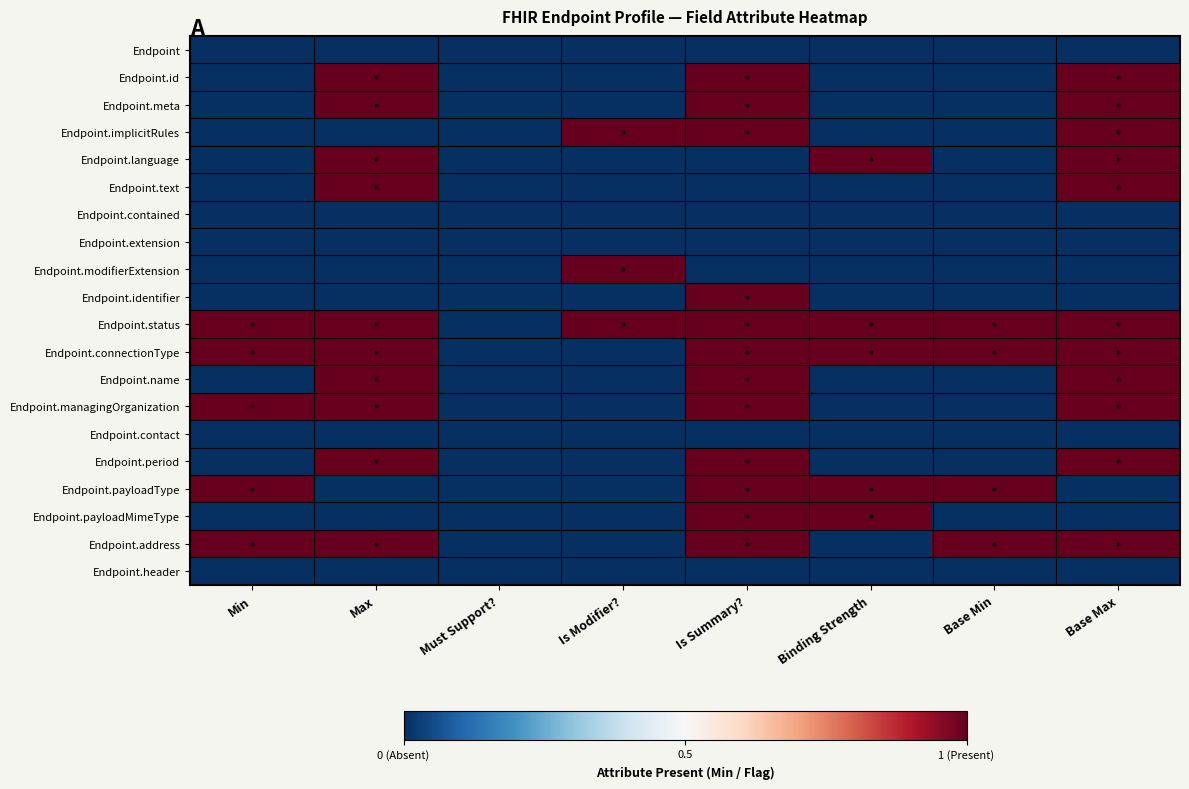

Reading left to right, transcribe all the data shown in this chart.

Endpoint: Min=0	Max=0	Must Support?=0	Is Modifier?=0	Is Summary?=0	Binding Strength=0	Base Min=0	Base Max=0
Endpoint.id: Min=0	Max=1	Must Support?=0	Is Modifier?=0	Is Summary?=1	Binding Strength=0	Base Min=0	Base Max=1
Endpoint.meta: Min=0	Max=1	Must Support?=0	Is Modifier?=0	Is Summary?=1	Binding Strength=0	Base Min=0	Base Max=1
Endpoint.implicitRules: Min=0	Max=0	Must Support?=0	Is Modifier?=1	Is Summary?=1	Binding Strength=0	Base Min=0	Base Max=1
Endpoint.language: Min=0	Max=1	Must Support?=0	Is Modifier?=0	Is Summary?=0	Binding Strength=1	Base Min=0	Base Max=1
Endpoint.text: Min=0	Max=1	Must Support?=0	Is Modifier?=0	Is Summary?=0	Binding Strength=0	Base Min=0	Base Max=1
Endpoint.contained: Min=0	Max=0	Must Support?=0	Is Modifier?=0	Is Summary?=0	Binding Strength=0	Base Min=0	Base Max=0
Endpoint.extension: Min=0	Max=0	Must Support?=0	Is Modifier?=0	Is Summary?=0	Binding Strength=0	Base Min=0	Base Max=0
Endpoint.modifierExtension: Min=0	Max=0	Must Support?=0	Is Modifier?=1	Is Summary?=0	Binding Strength=0	Base Min=0	Base Max=0
Endpoint.identifier: Min=0	Max=0	Must Support?=0	Is Modifier?=0	Is Summary?=1	Binding Strength=0	Base Min=0	Base Max=0
Endpoint.status: Min=1	Max=1	Must Support?=0	Is Modifier?=1	Is Summary?=1	Binding Strength=1	Base Min=1	Base Max=1
Endpoint.connectionType: Min=1	Max=1	Must Support?=0	Is Modifier?=0	Is Summary?=1	Binding Strength=1	Base Min=1	Base Max=1
Endpoint.name: Min=0	Max=1	Must Support?=0	Is Modifier?=0	Is Summary?=1	Binding Strength=0	Base Min=0	Base Max=1
Endpoint.managingOrganization: Min=1	Max=1	Must Support?=0	Is Modifier?=0	Is Summary?=1	Binding Strength=0	Base Min=0	Base Max=1
Endpoint.contact: Min=0	Max=0	Must Support?=0	Is Modifier?=0	Is Summary?=0	Binding Strength=0	Base Min=0	Base Max=0
Endpoint.period: Min=0	Max=1	Must Support?=0	Is Modifier?=0	Is Summary?=1	Binding Strength=0	Base Min=0	Base Max=1
Endpoint.payloadType: Min=1	Max=0	Must Support?=0	Is Modifier?=0	Is Summary?=1	Binding Strength=1	Base Min=1	Base Max=0
Endpoint.payloadMimeType: Min=0	Max=0	Must Support?=0	Is Modifier?=0	Is Summary?=1	Binding Strength=1	Base Min=0	Base Max=0
Endpoint.address: Min=1	Max=1	Must Support?=0	Is Modifier?=0	Is Summary?=1	Binding Strength=0	Base Min=1	Base Max=1
Endpoint.header: Min=0	Max=0	Must Support?=0	Is Modifier?=0	Is Summary?=0	Binding Strength=0	Base Min=0	Base Max=0